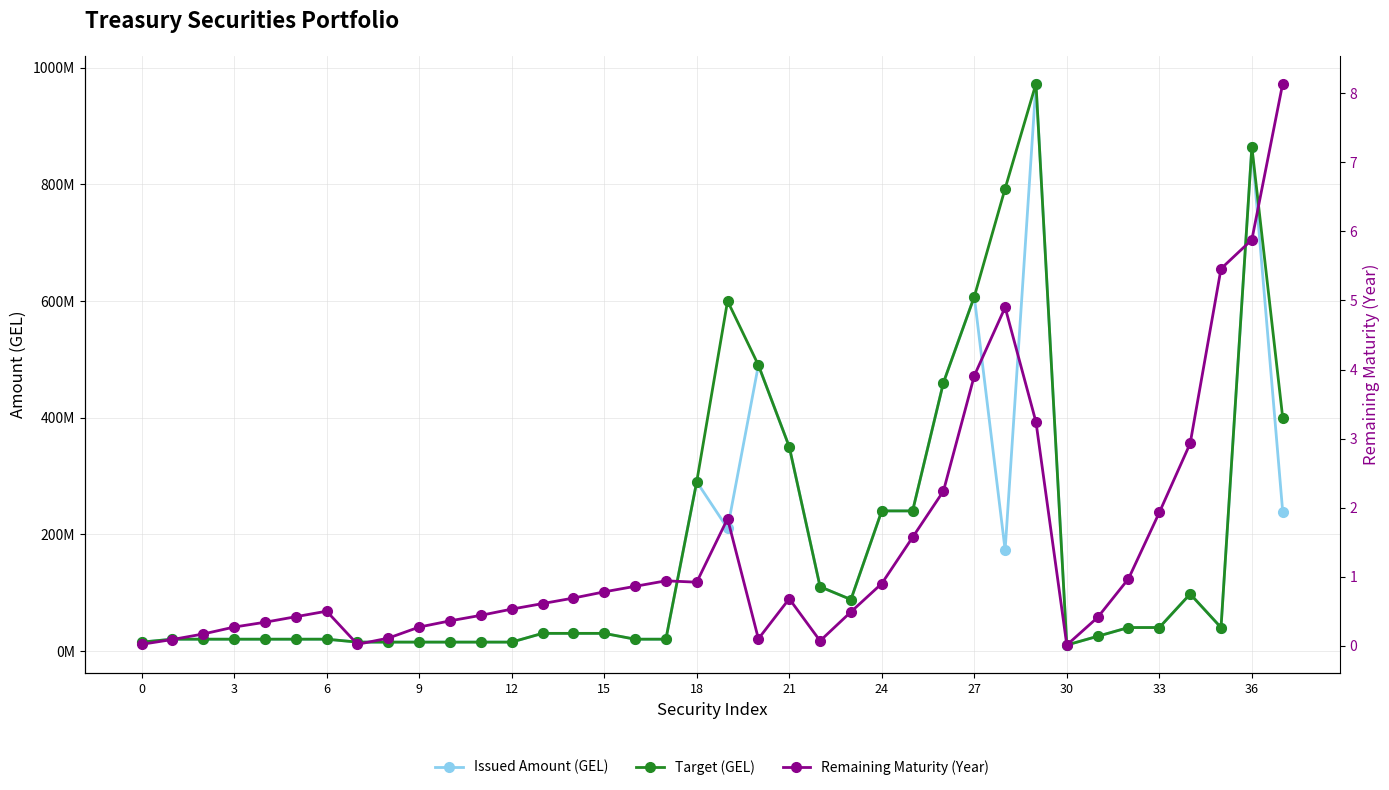

The Target (GEL) series shows 15789644.5 at 31. True or false?

False